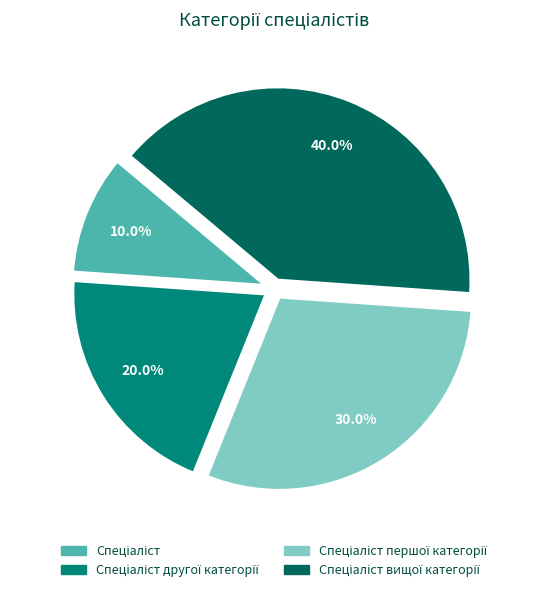

Is there a majority slice in this chart?

No